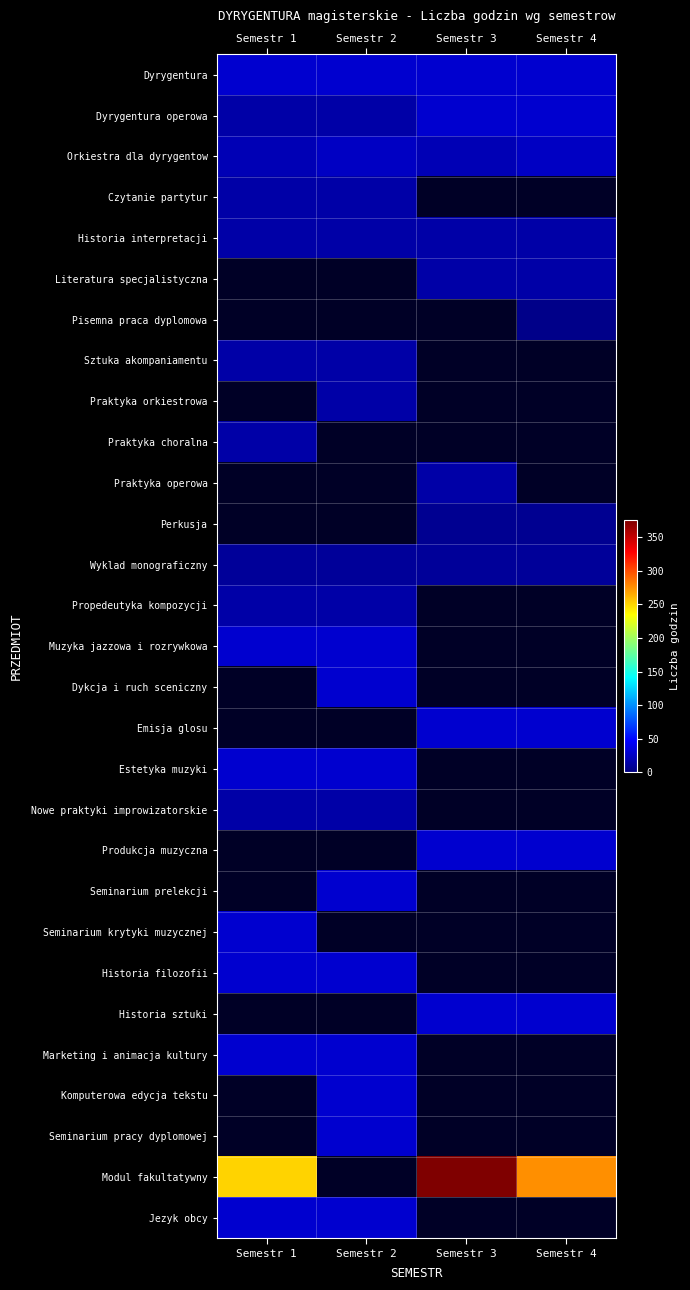

How many series are shown in this chart?

29